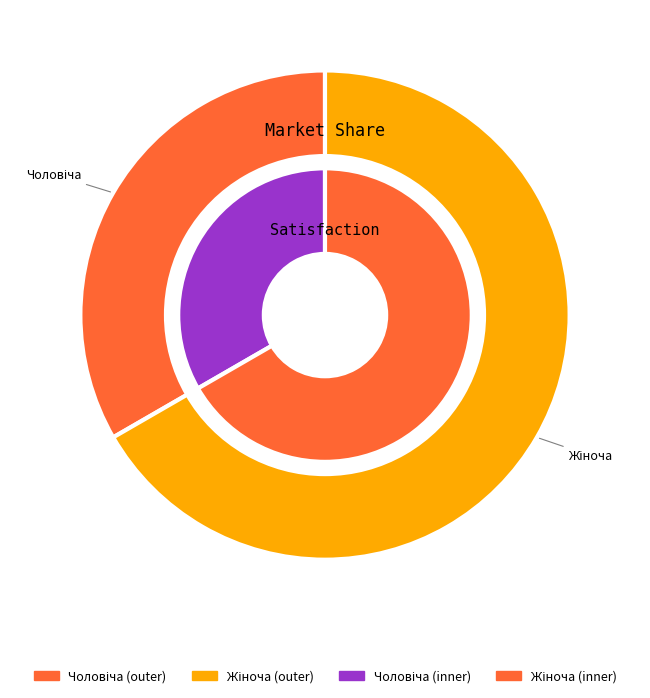

Which has a higher value, Жіноча or Чоловіча?

Жіноча